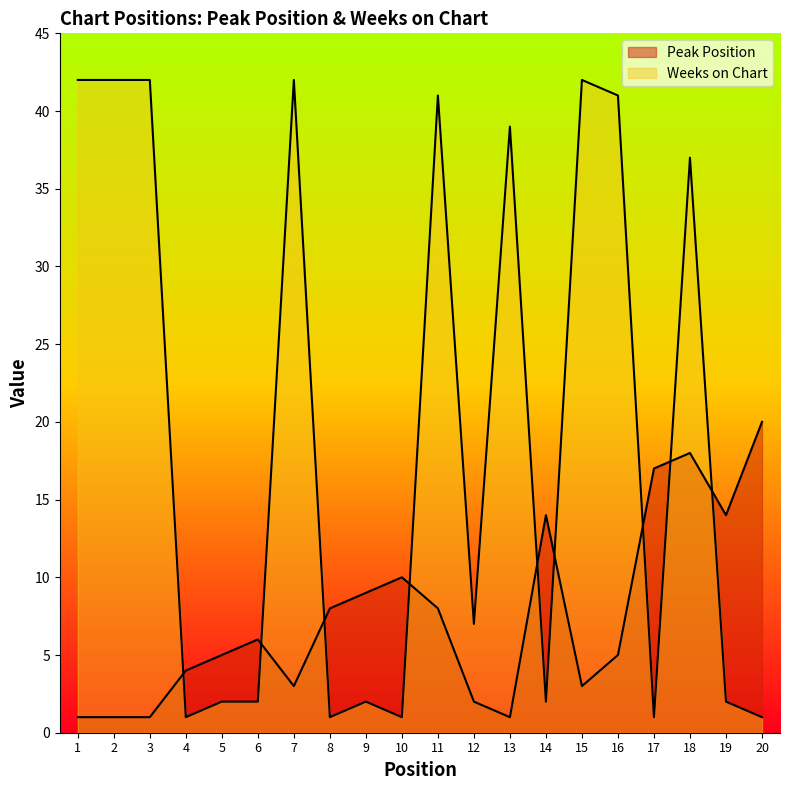

Where does the Peak Position series first go above 6?

8